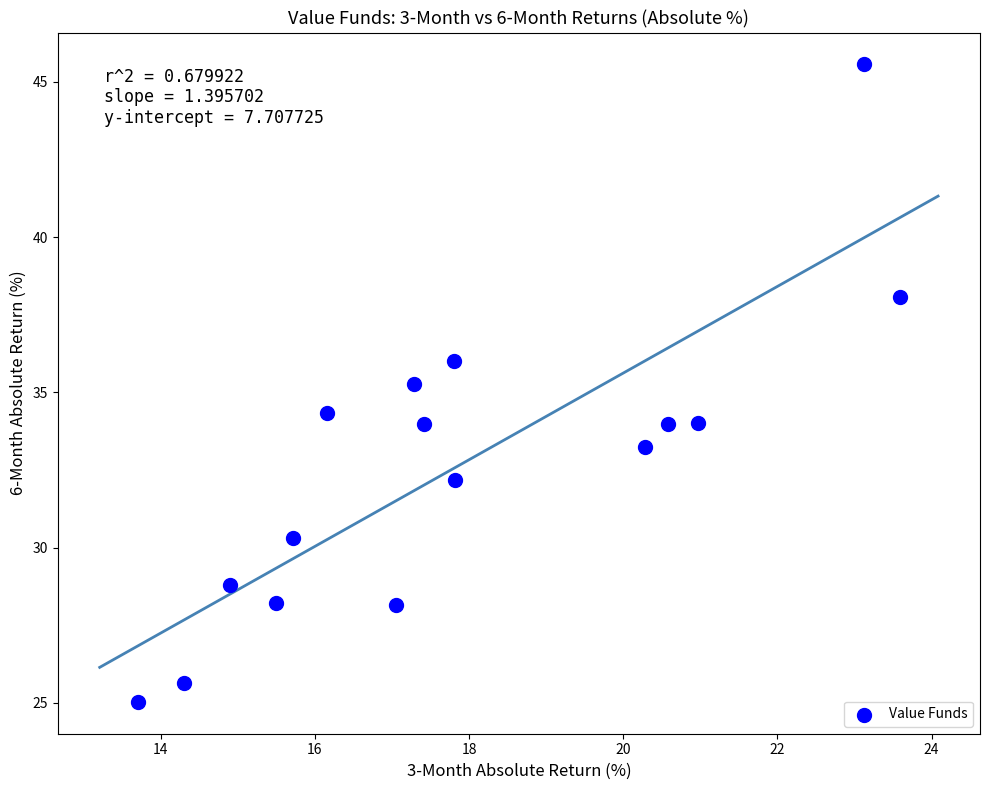

What is the range of Y values (max minus min)?

20.5